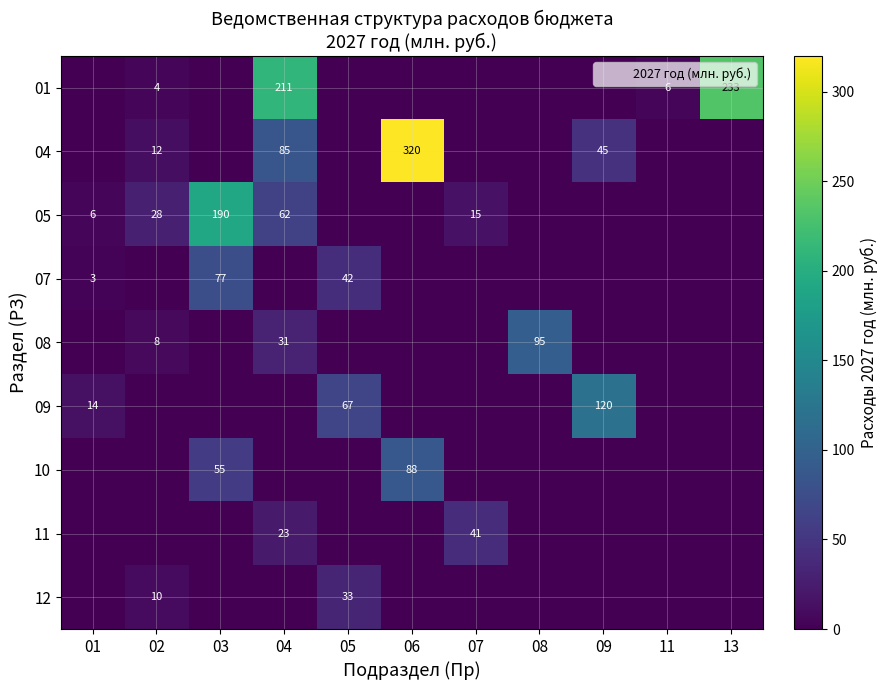

Is it true that 07 equals -39.5 at 06?

False